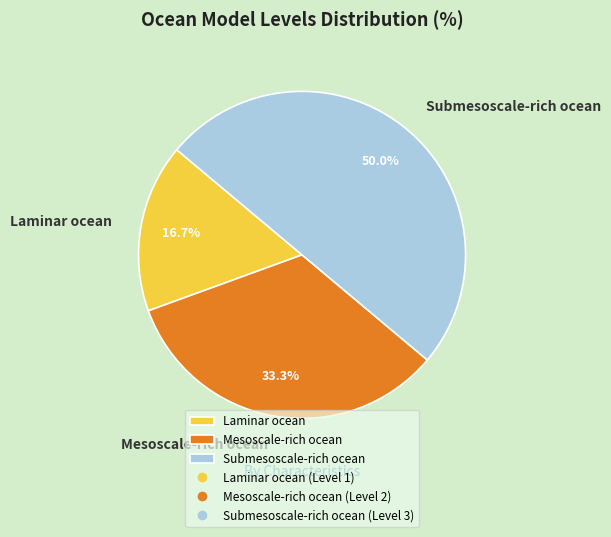

How many slices are in this pie chart?

3